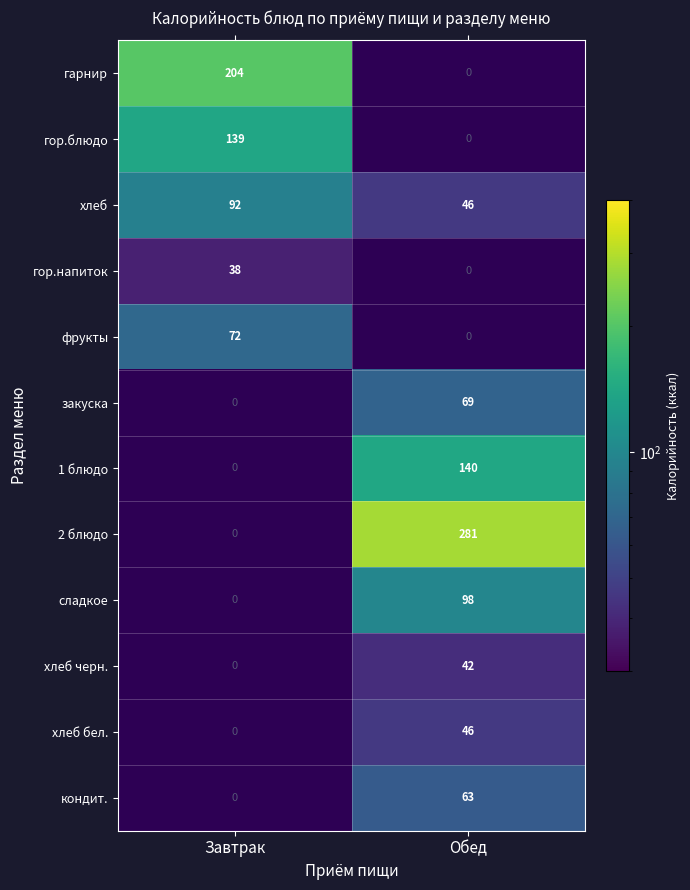

The value of хлеб бел. at Обед is 46. True or false?

True